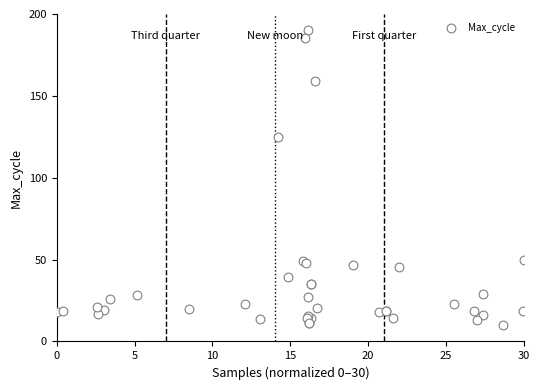

What Y value in the scatter plot is closest to 100?

124.6